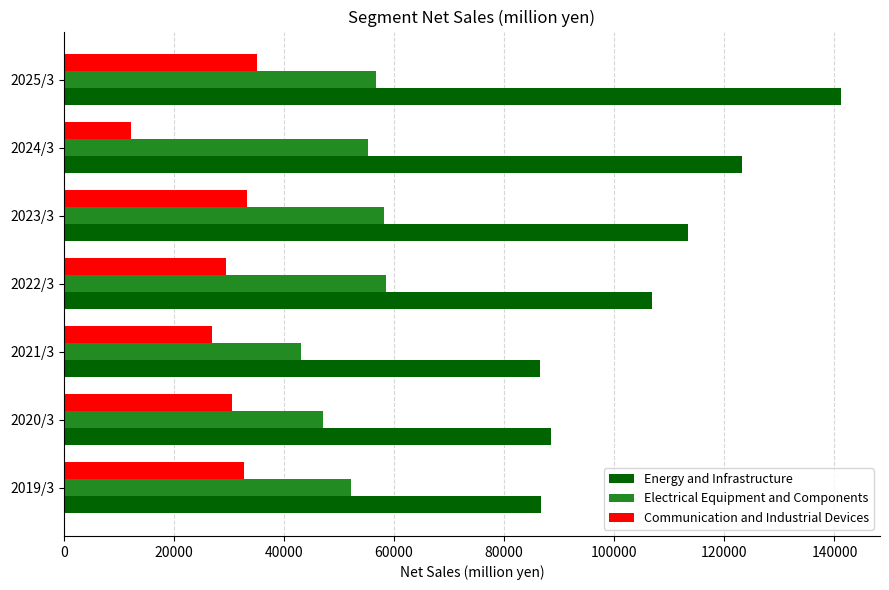

Which series has the widest spread of values?

Energy and Infrastructure